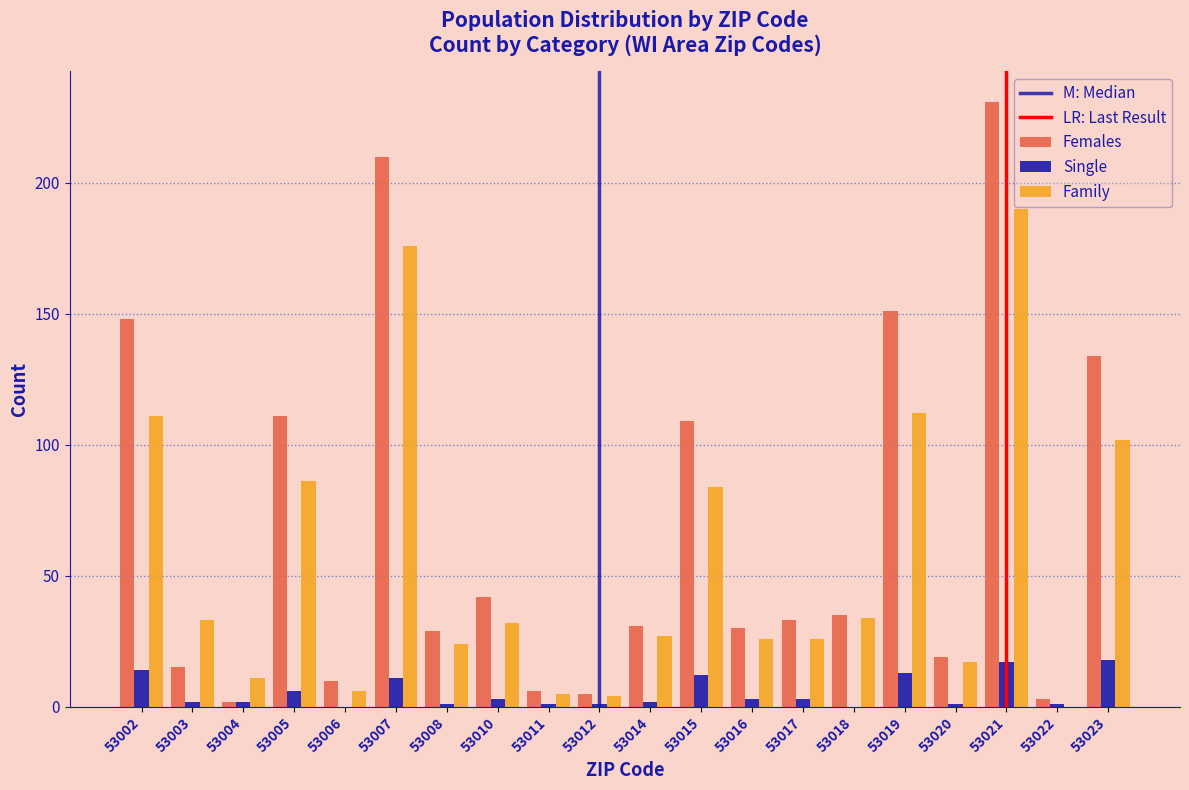

Is the value of Family at 53004 greater than the value of Single at 53018?

Yes